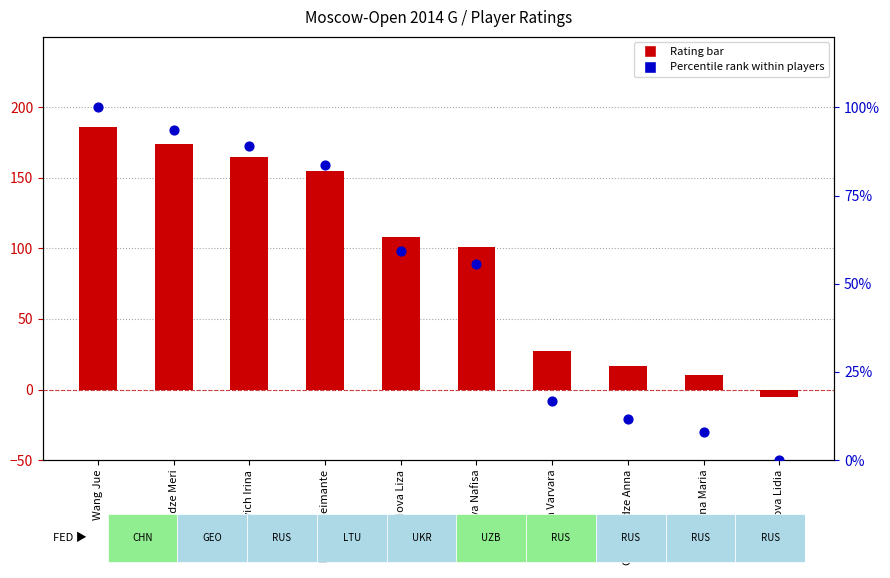

What is the total value across all series at Soloviova Liza?

167.2